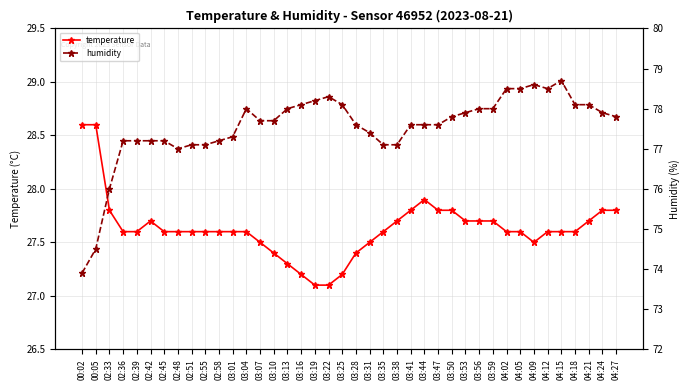

What is the sum of the humidity values at 03:22 and 03:01?

155.6